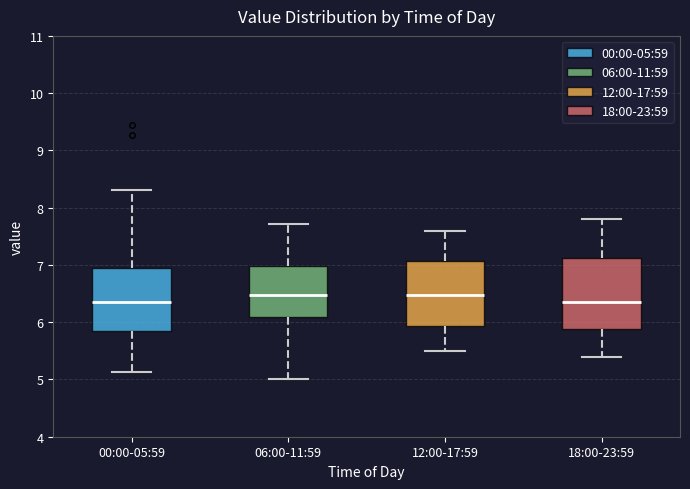

Reading left to right, read every box against the y-axis: the position of its median line, the range the box covers, and the ends of its whiskers. The values are not printed on the chart, so give them approximately, as read against the axis.

00:00-05:59: median 6.4, box 5.8 to 6.9, whiskers 5.1 to 8.3
06:00-11:59: median 6.5, box 6.1 to 7.0, whiskers 5.0 to 7.7
12:00-17:59: median 6.5, box 5.9 to 7.1, whiskers 5.5 to 7.6
18:00-23:59: median 6.4, box 5.9 to 7.1, whiskers 5.4 to 7.8